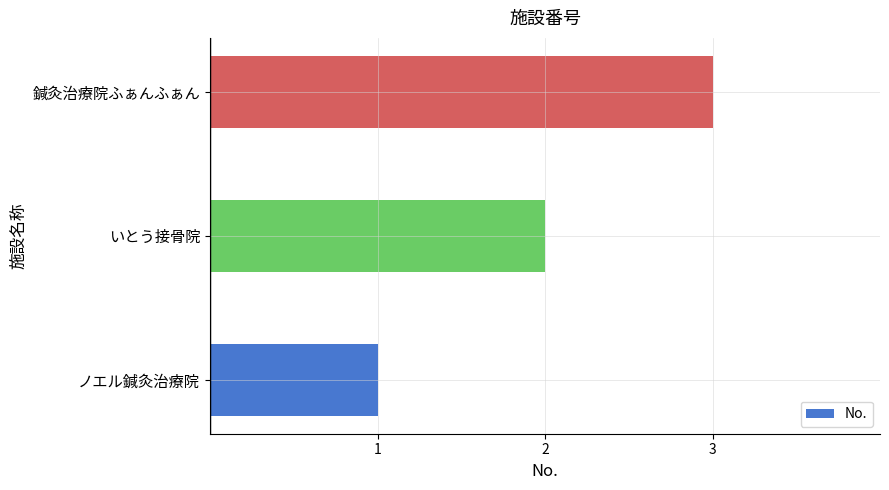

At which category does the chart reach its peak across all series?

鍼灸治療院ふぁんふぁん